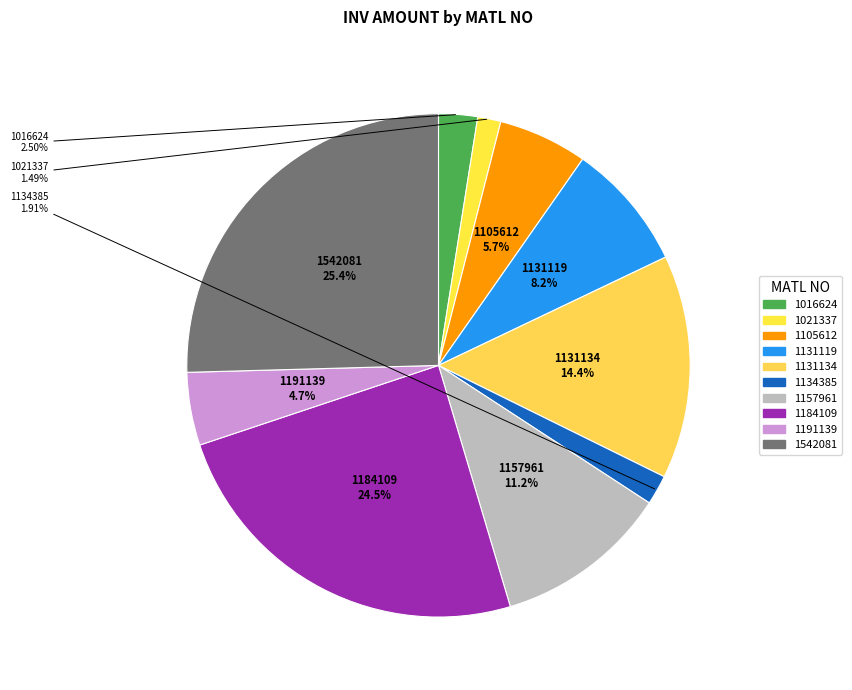

Which has a higher value, 1131119 or 1134385?

1131119